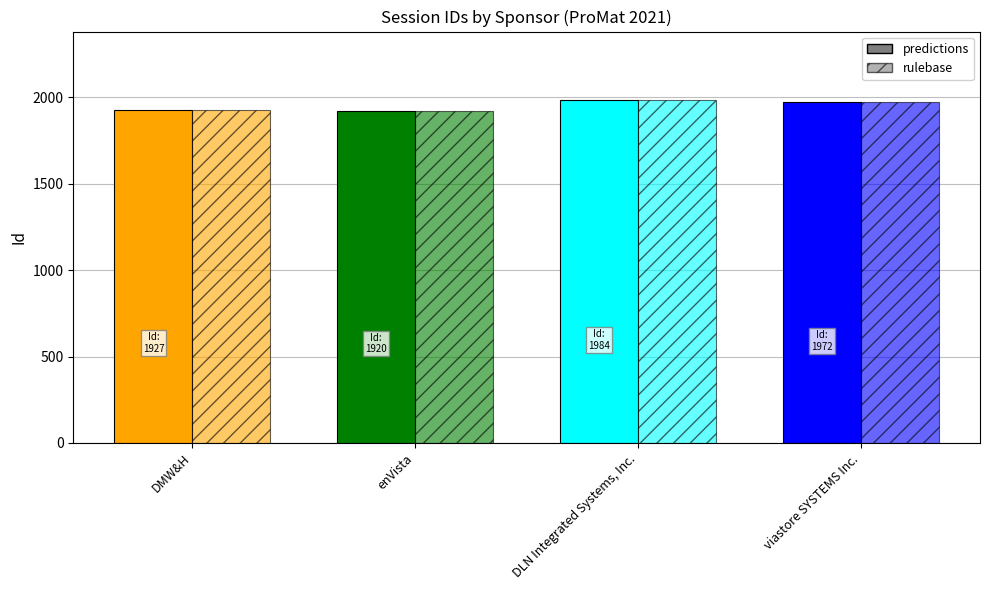

What is the label of the 1st bar from the left?

DMW&H